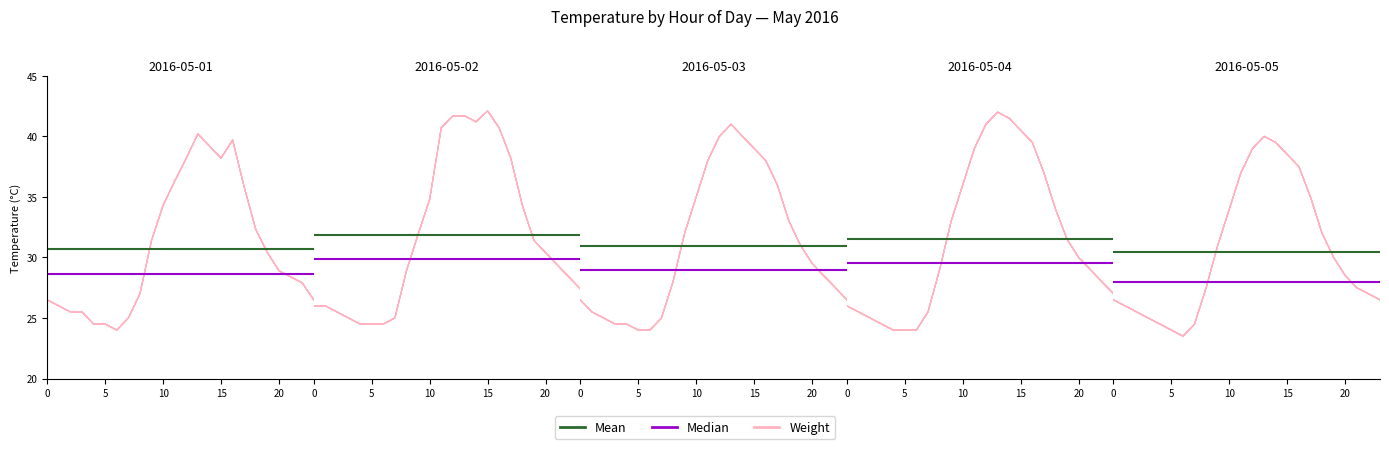

At which label does 2016-05-02 reach its peak?

15